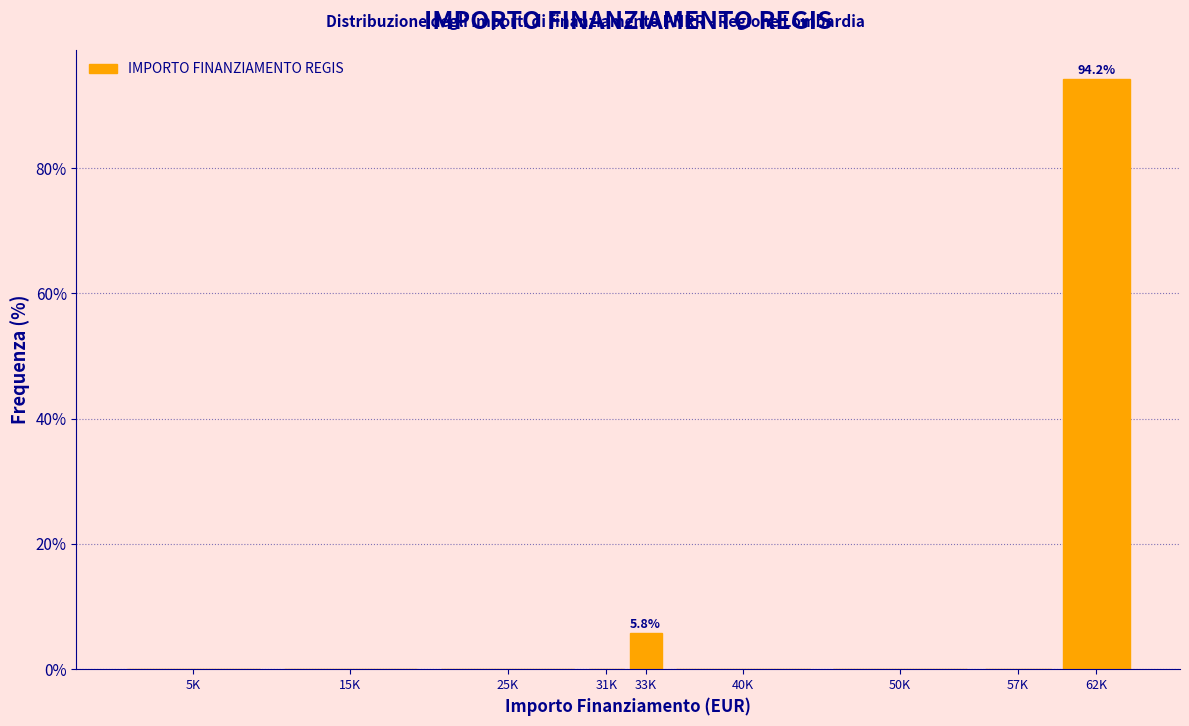

Reading left to right, extract all data points from this chart.

5K=0.0	15K=0.0	25K=0.0	31K=0.0	33K=5.8	40K=0.0	50K=0.0	57K=0.0	62K=94.2